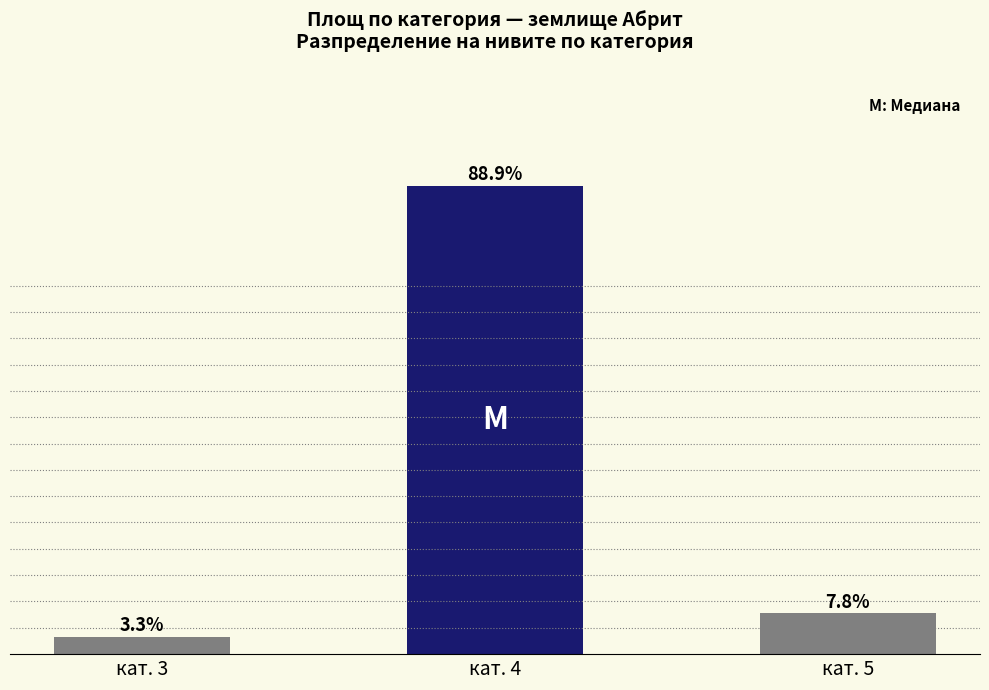

List the labels in order of value, smallest first.

кат. 3, кат. 5, кат. 4